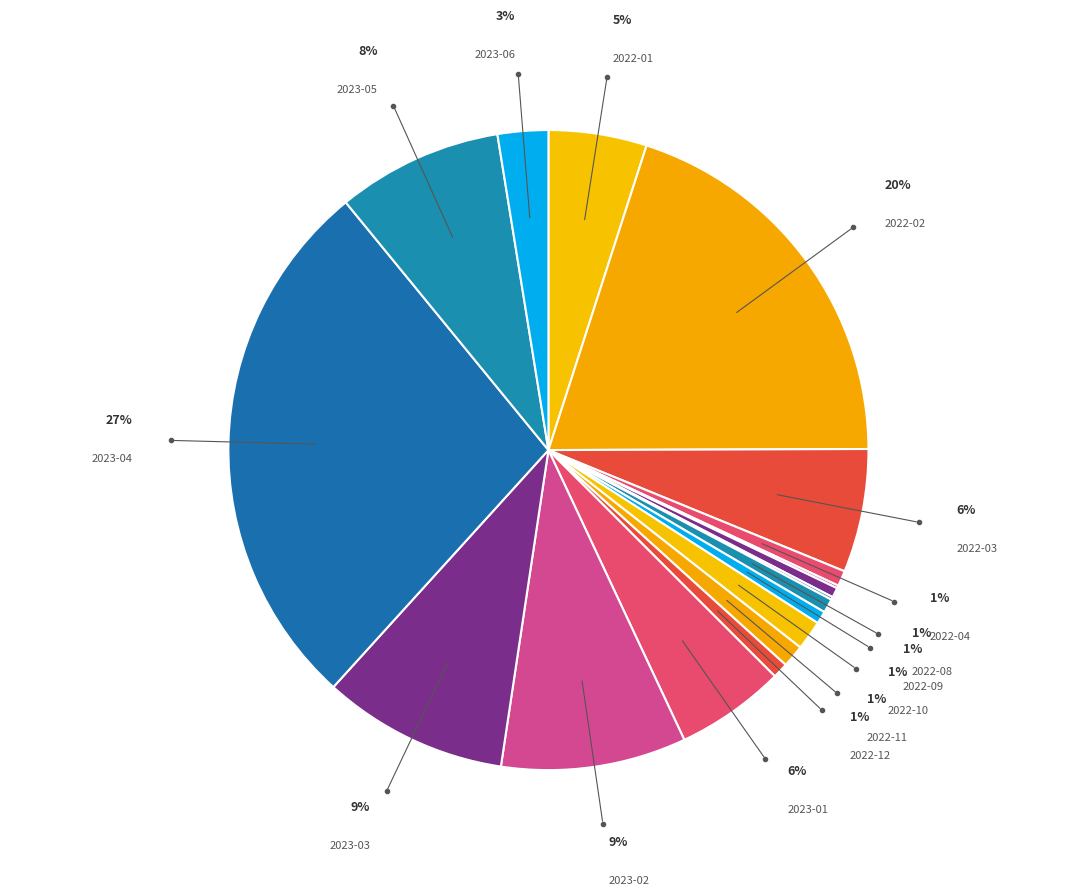

To the nearest percent, what portion does 2023-04 represent?

27%